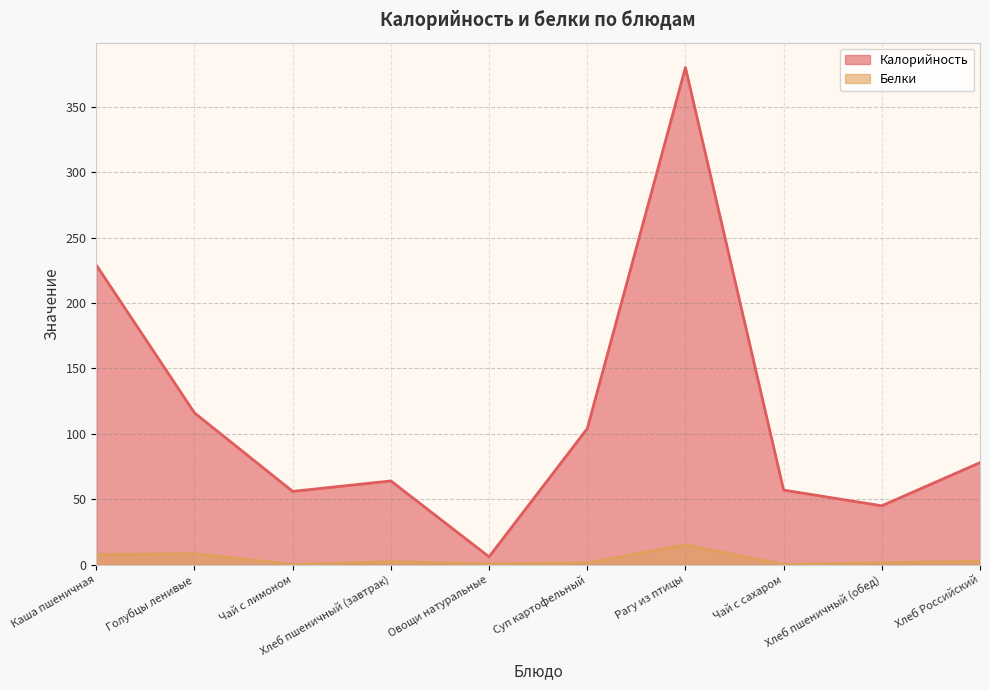

What is the difference between the maximum and minimum values in the Калорийность series?

374.0